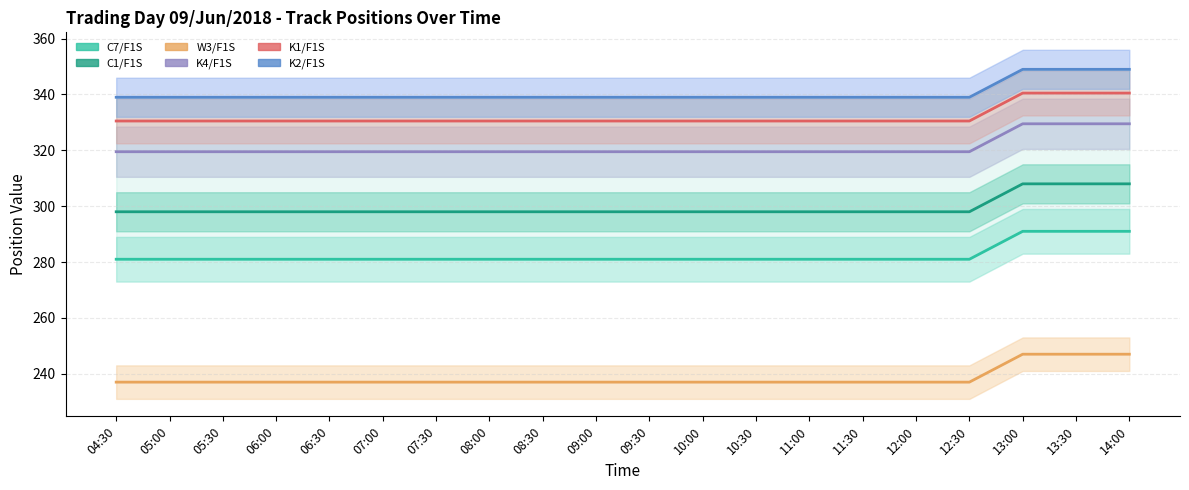

What is the smallest value displayed?

237.0